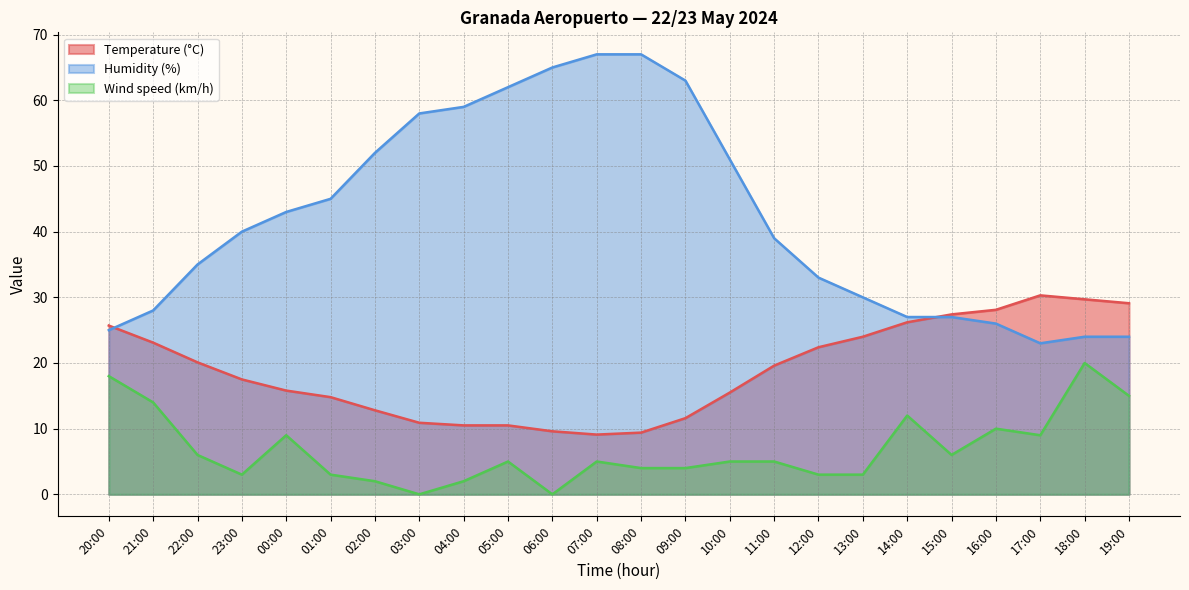

What is the highest value of the Wind speed (km/h) series?

20.0